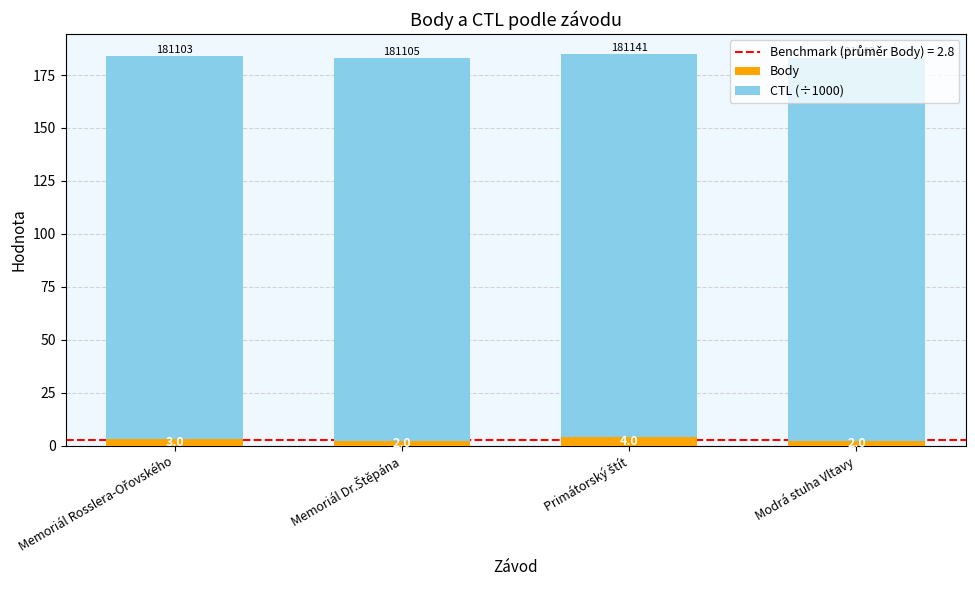

What is the sum of all Body values?

11.0